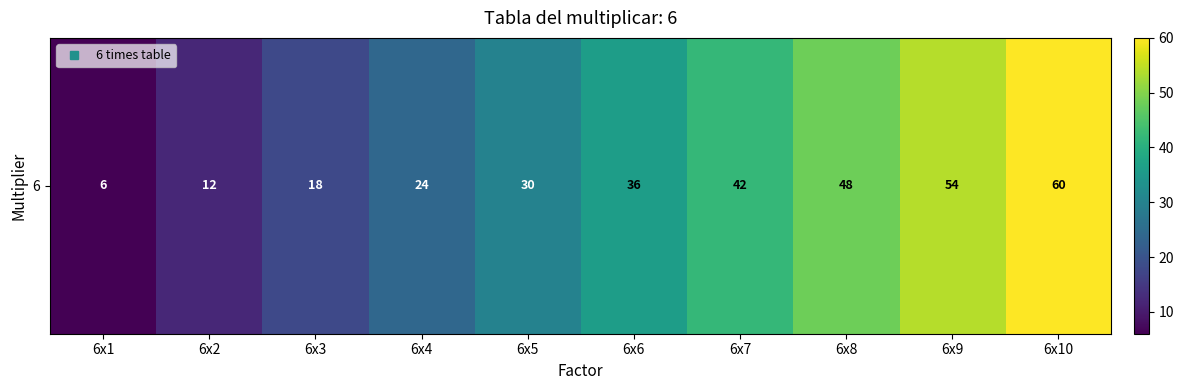

Reading left to right, extract all data points from this chart.

6	12	18	24	30	36	42	48	54	60